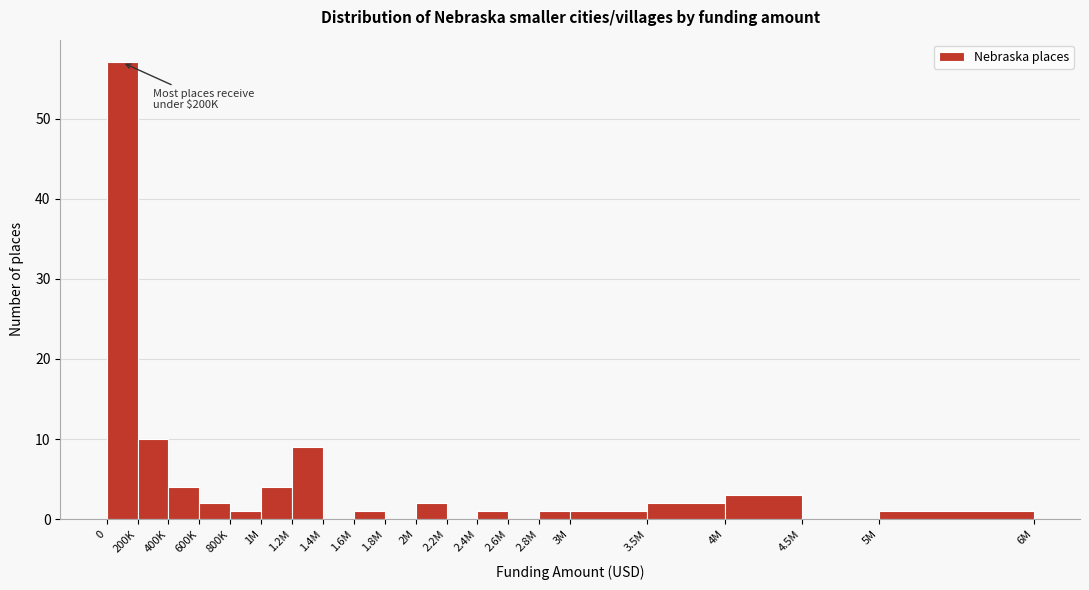

Reading left to right, list all the values displayed in this chart.

0=57	200K=10	400K=4	600K=2	800K=1	1M=4	1.2M=9	1.4M=0	1.6M=1	1.8M=0	2M=2	2.2M=0	2.4M=1	2.6M=0	2.8M=1	3M=1	3.5M=2	4M=3	4.5M=0	5M=1